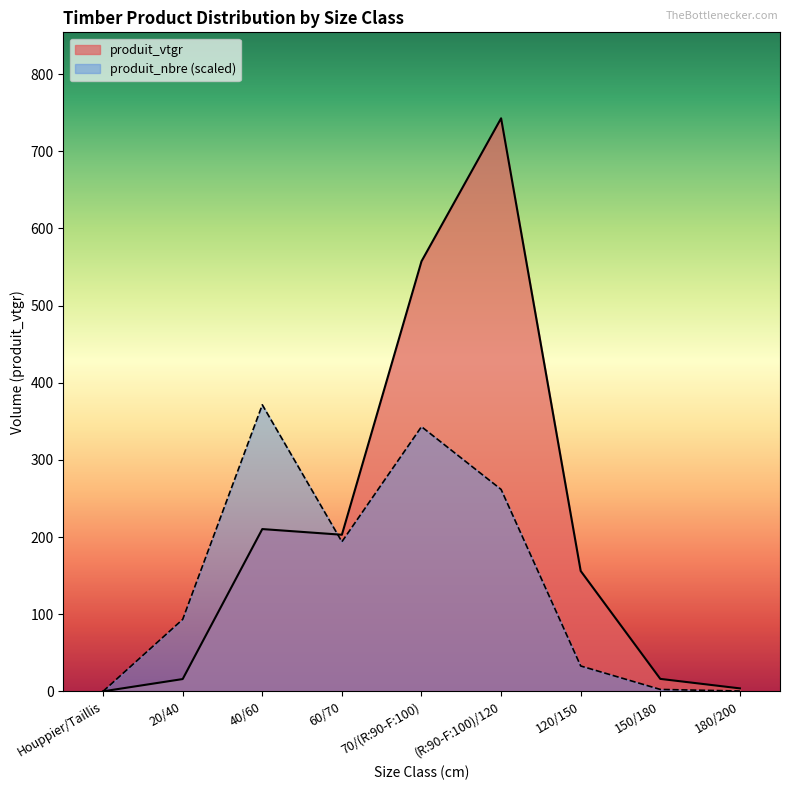

Which series changed the most between 70/(R:90-F:100) and 180/200?

produit_vtgr